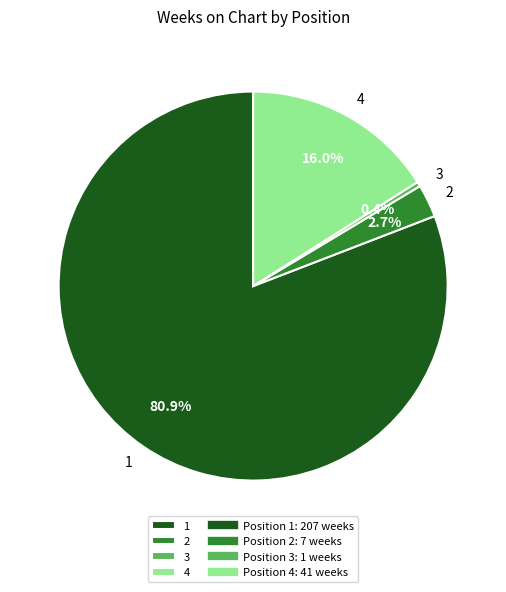

Which category accounts for the majority?

1